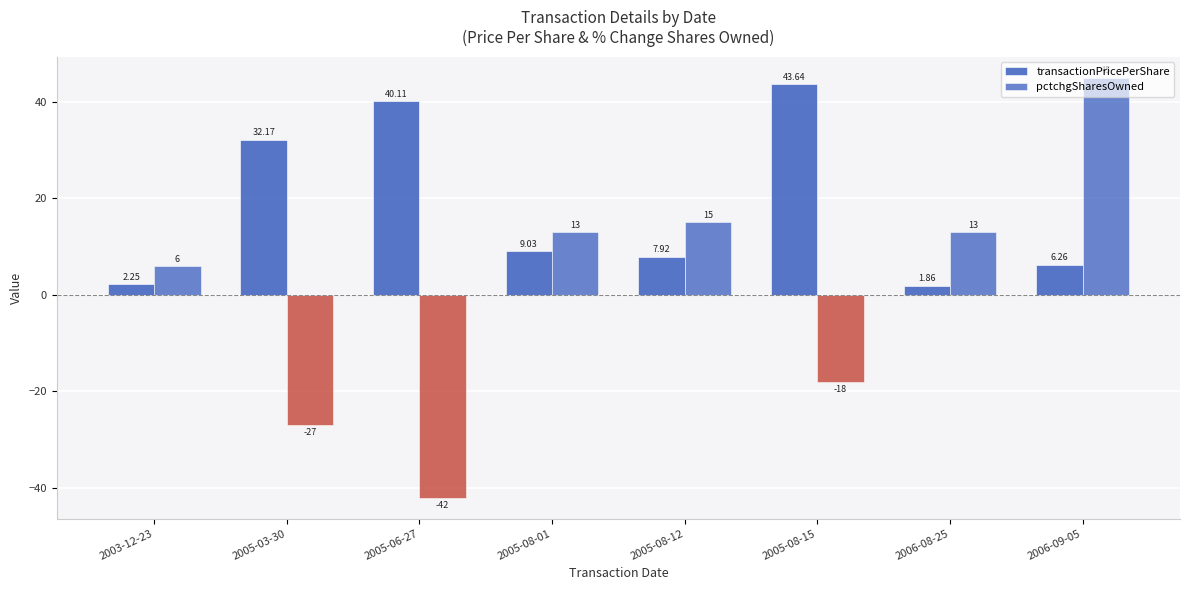

Does the chart contain any negative values?

Yes